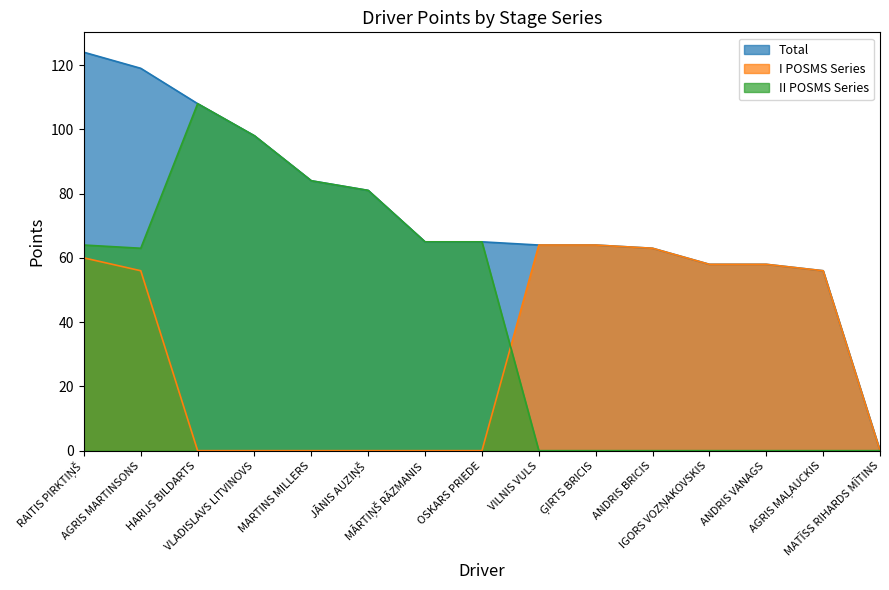

At IGORS VOZŅAKOVSKIS, list the series in order from smallest to largest.

II POSMS Series, Total, I POSMS Series